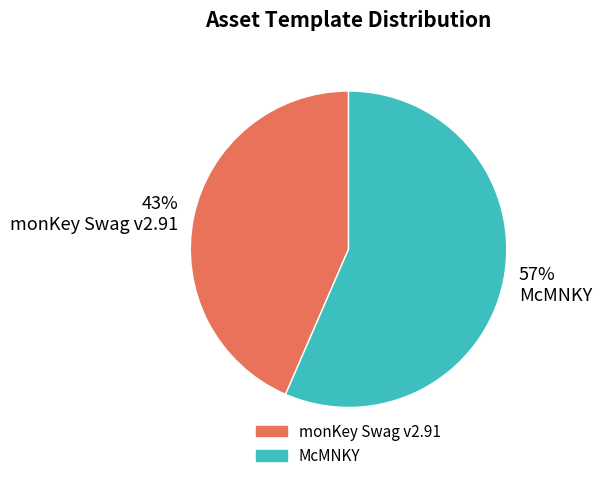

How many segments does this pie chart have?

2